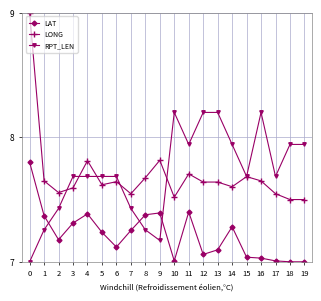

Does the chart have visible grid lines?

Yes